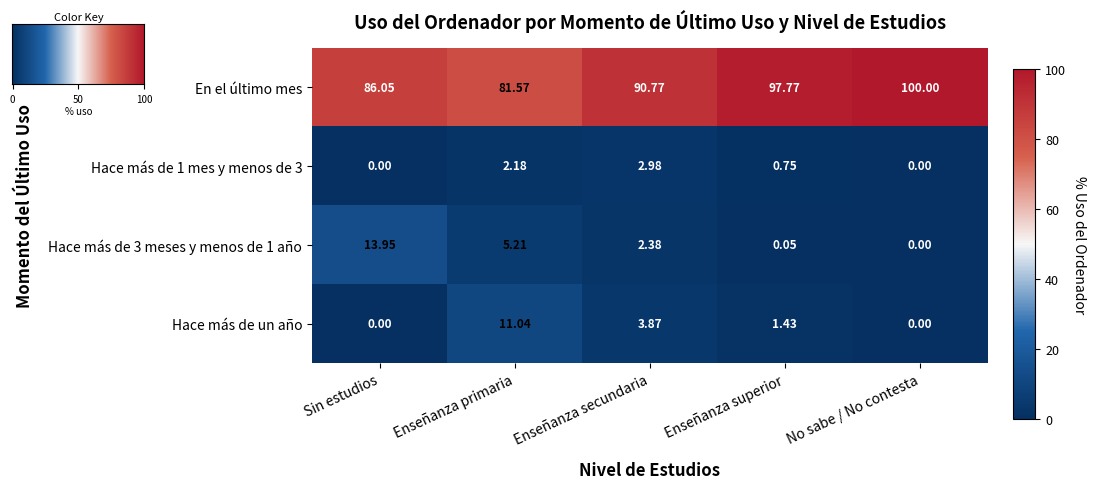

What is the difference between the second highest and second lowest values in the En el último mes series?

11.7